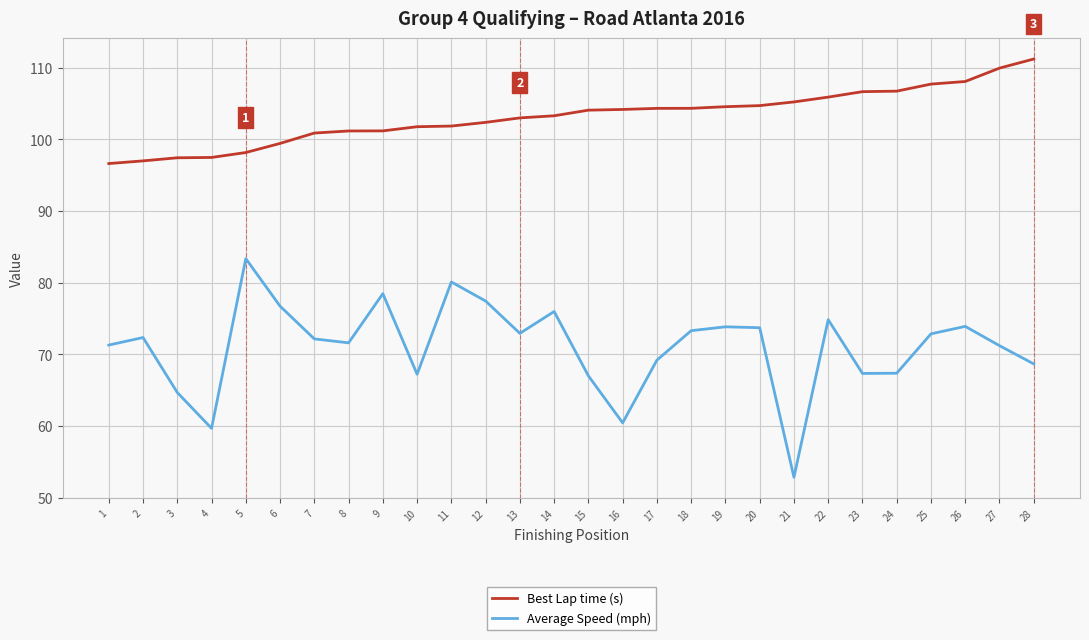

Rank the series at 20 from highest to lowest value.

Best Lap time (s), Average Speed (mph)